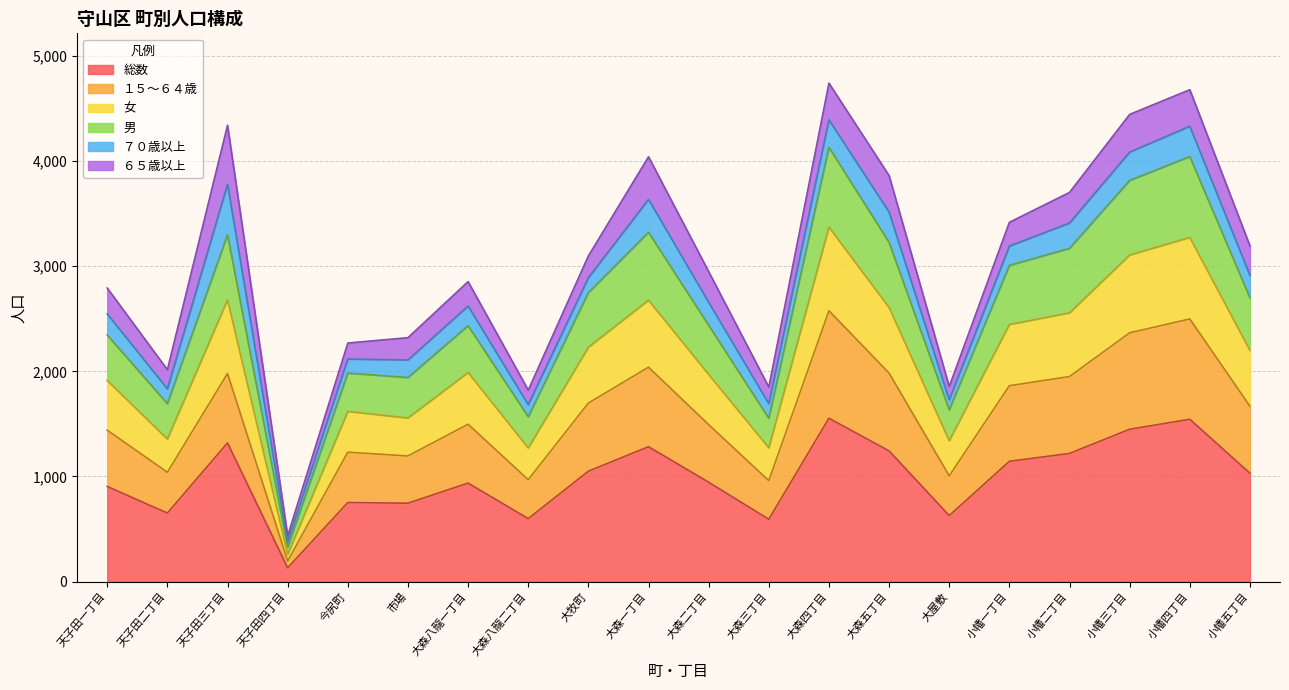

At which category is the sum across all series the highest?

大森四丁目